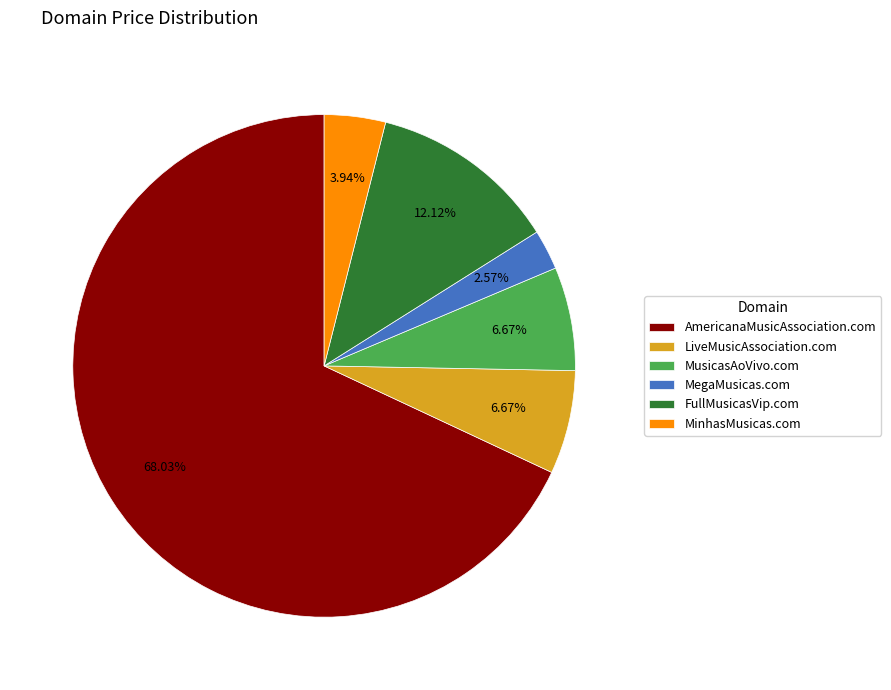

Is it true that MusicasAoVivo.com is 2% of the pie?

False